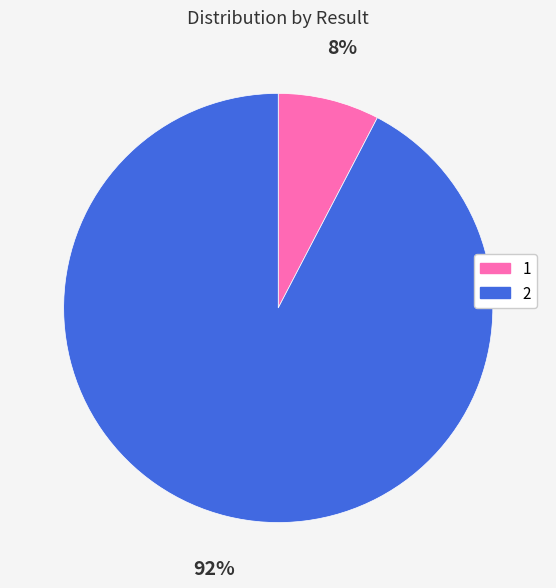

Is it true that 2 is 99% of the pie?

False